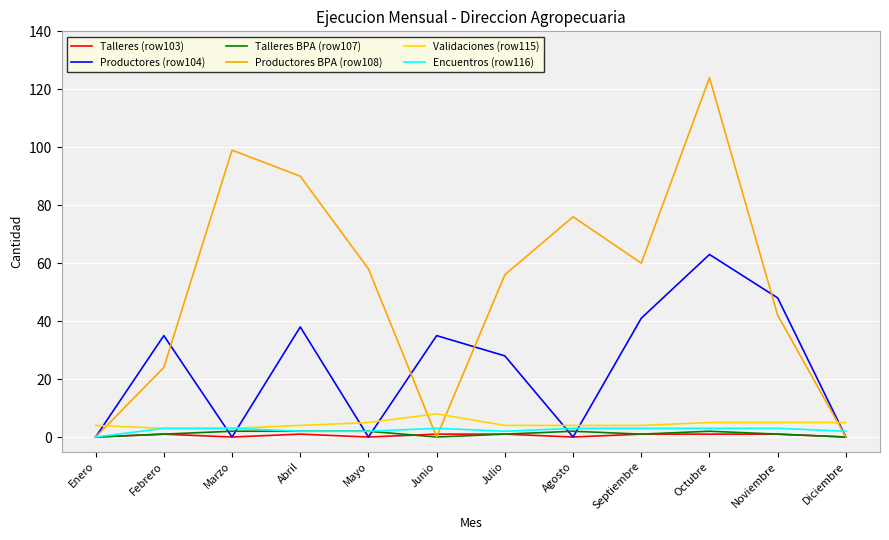

The Productores BPA (row108) series shows 84 at Enero. True or false?

False